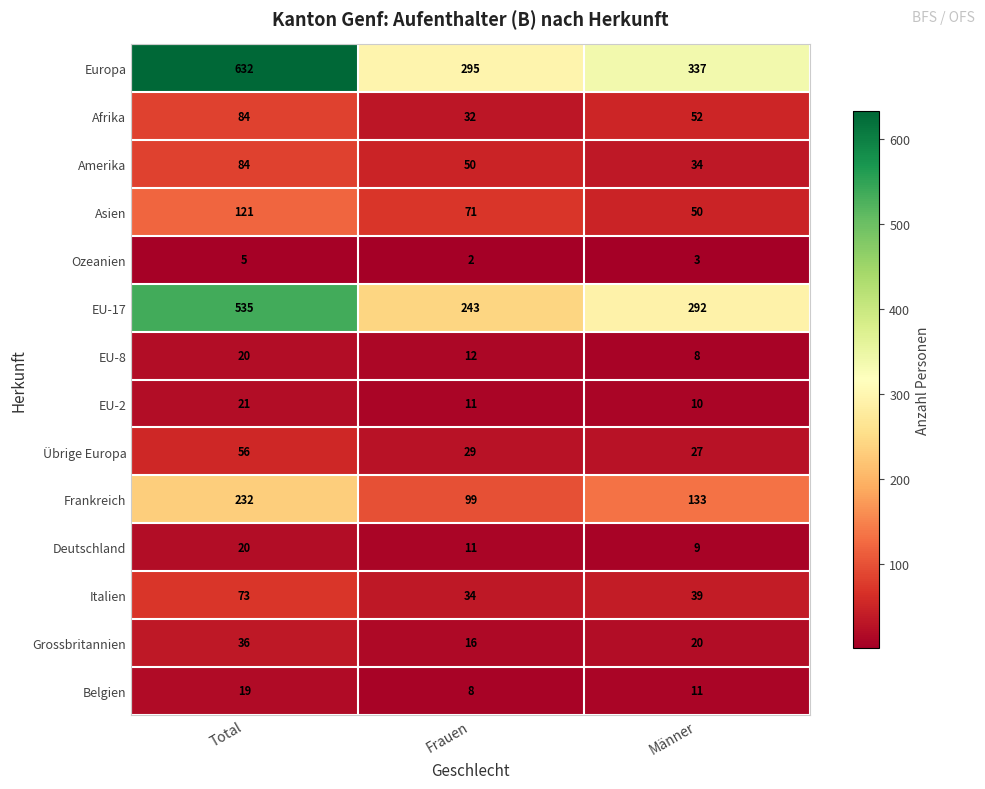

List the labels in order of Italien value, smallest first.

Frauen, Männer, Total